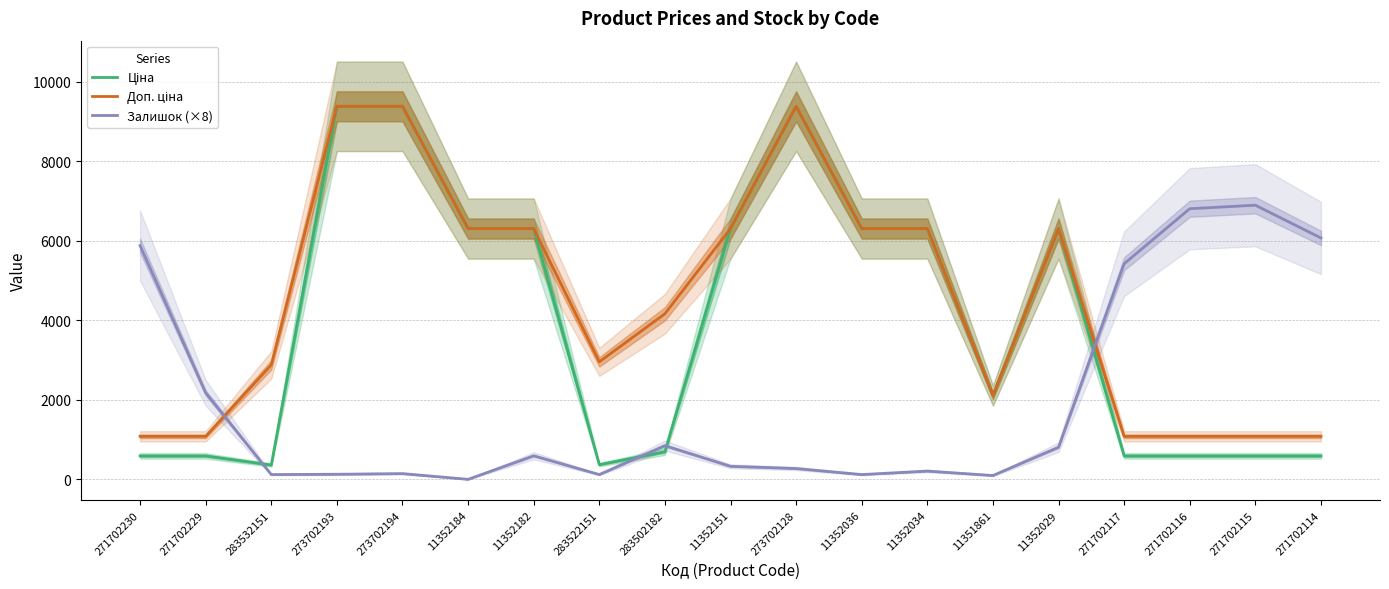

Reading left to right, transcribe all the data shown in this chart.

Ціна: 271702230=589.9	271702229=589.9	283532151=359.9	273702193=9384.0	273702194=9384.0	11352184=6308.8	11352182=6308.8	283522151=369.5	283502182=694.3	11352151=6308.8	273702128=9384.0	11352036=6308.8	11352034=6308.8	11351861=2108.4	11352029=6308.8	271702117=589.9	271702116=589.9	271702115=589.9	271702114=589.9
Доп. ціна: 271702230=1081.7	271702229=1081.7	283532151=2878.8	273702193=9384.0	273702194=9384.0	11352184=6308.8	11352182=6308.8	283522151=2955.8	283502182=4165.6	11352151=6308.8	273702128=9384.0	11352036=6308.8	11352034=6308.8	11351861=2108.0	11352029=6308.8	271702117=1081.7	271702116=1081.7	271702115=1081.7	271702114=1081.7
Залишок (×8): 271702230=5880.0	271702229=2176.0	283532151=120.0	273702193=128.0	273702194=144.0	11352184=0.0	11352182=592.0	283522151=120.0	283502182=848.0	11352151=328.0	273702128=272.0	11352036=120.0	11352034=208.0	11351861=96.0	11352029=808.0	271702117=5424.0	271702116=6808.0	271702115=6896.0	271702114=6072.0